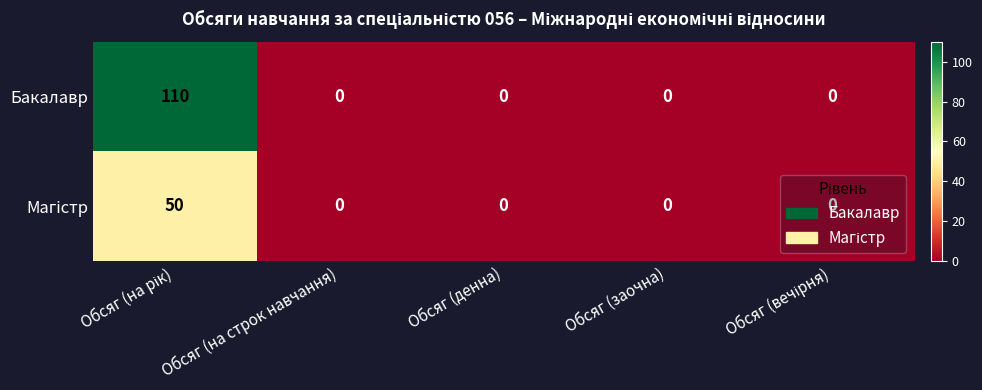

Which series has the widest spread of values?

Бакалавр